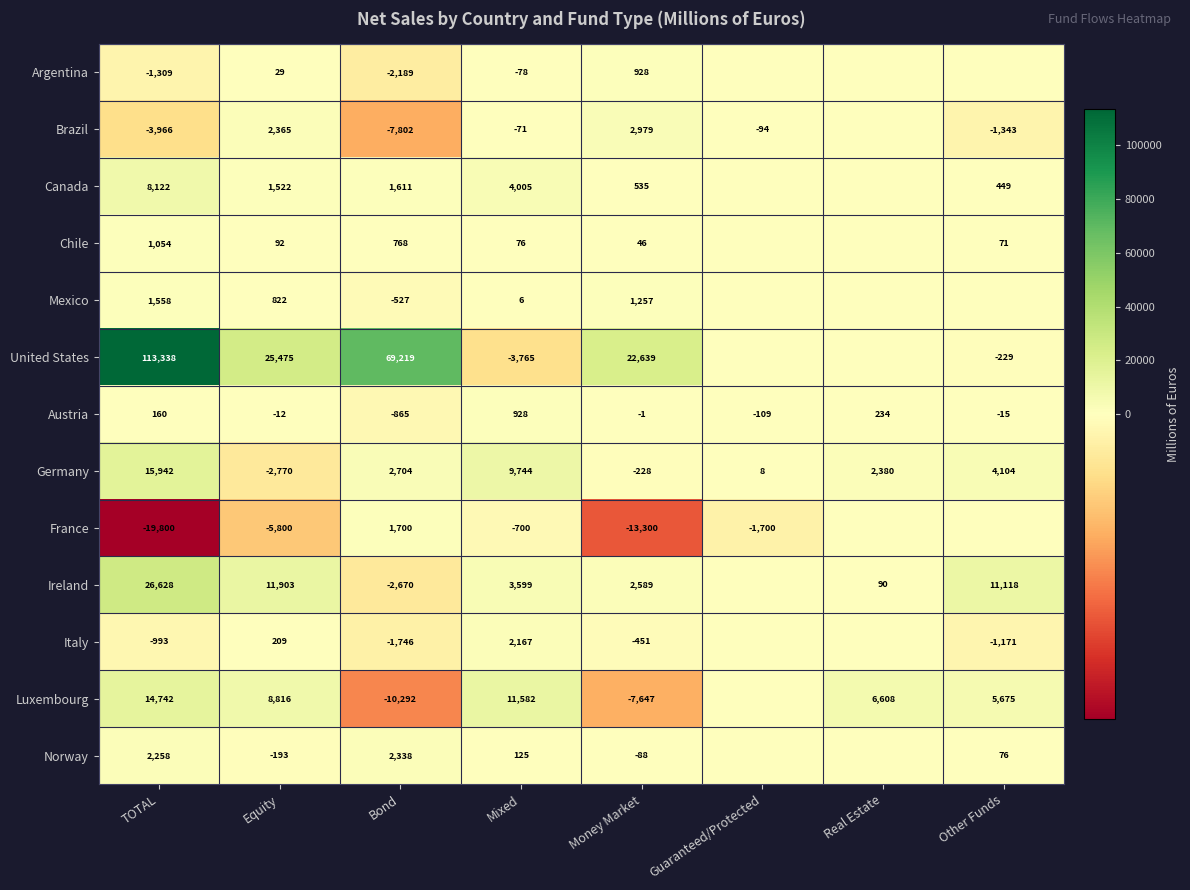

What is the sum of the Chile values at Other Funds and Bond?

839